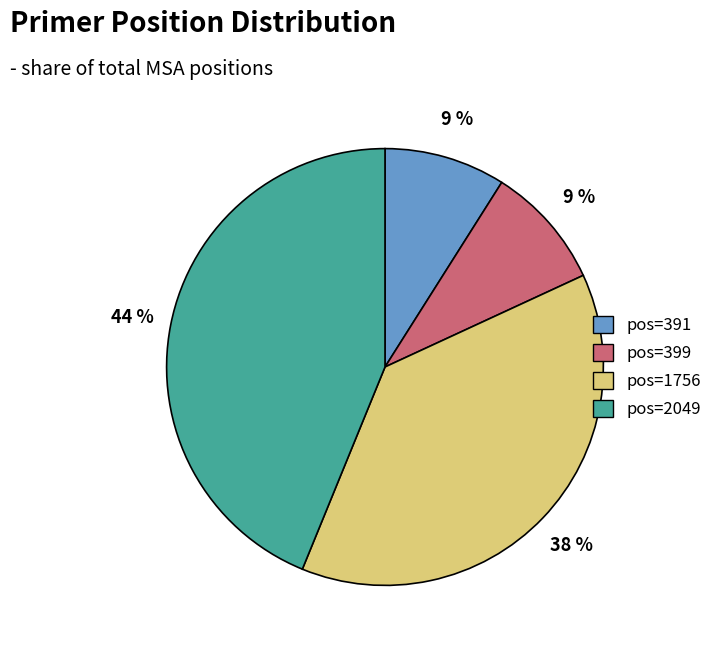

Count the number of slices in the pie.

4